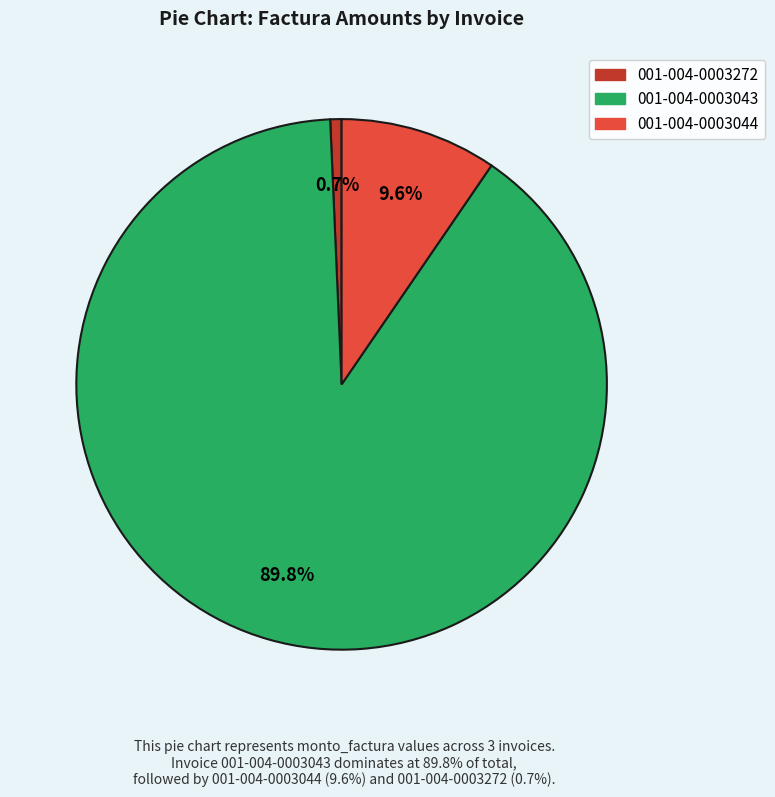

Which category has the biggest portion of the pie?

001-004-0003043